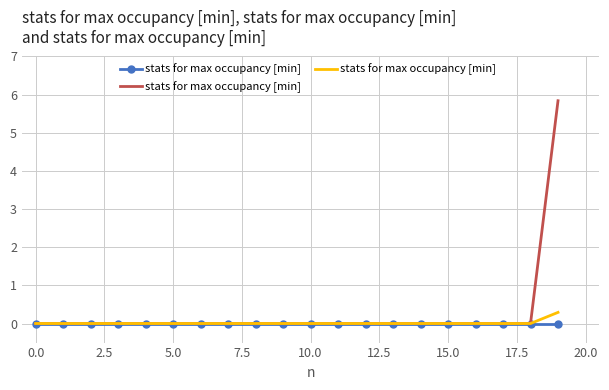

How many series are shown in this chart?

3